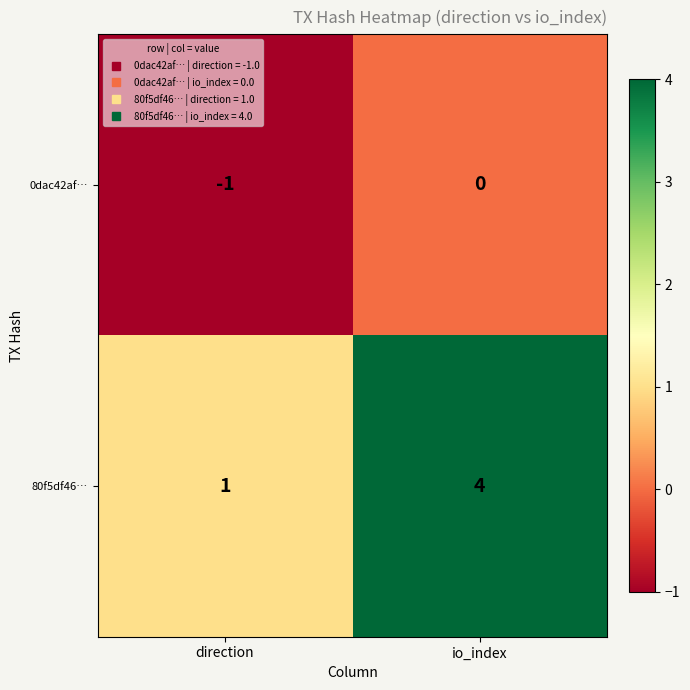

At which category does the chart reach its peak across all series?

io_index